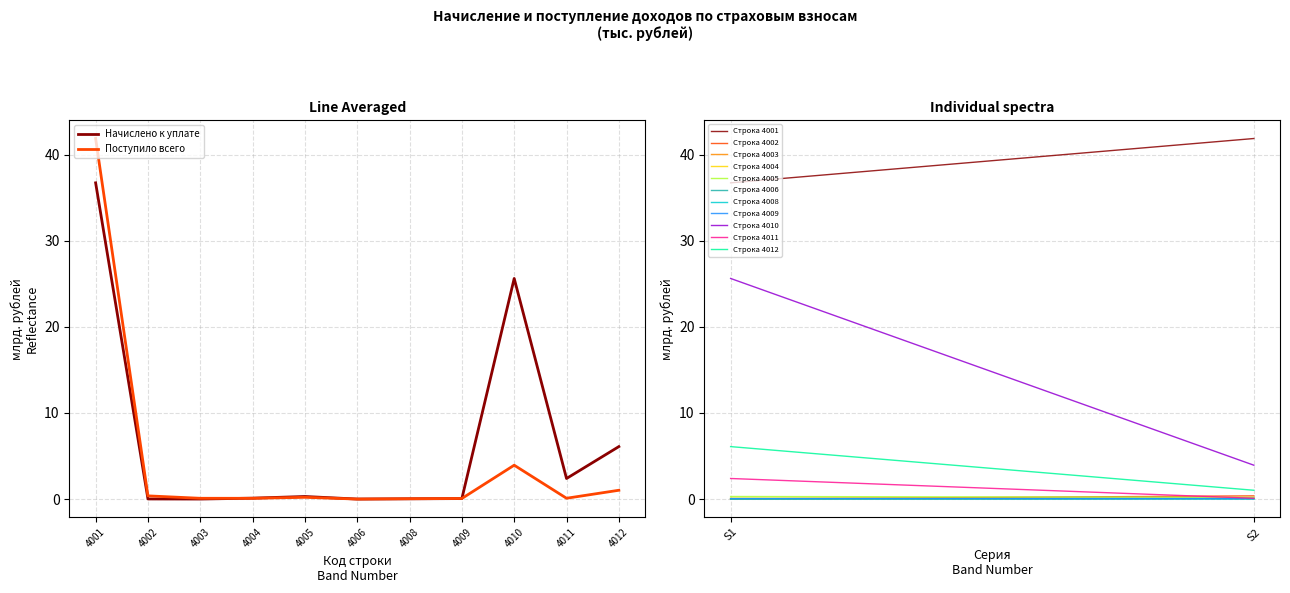

Which series changed the most between 4006 and 4012?

Начислено к уплате